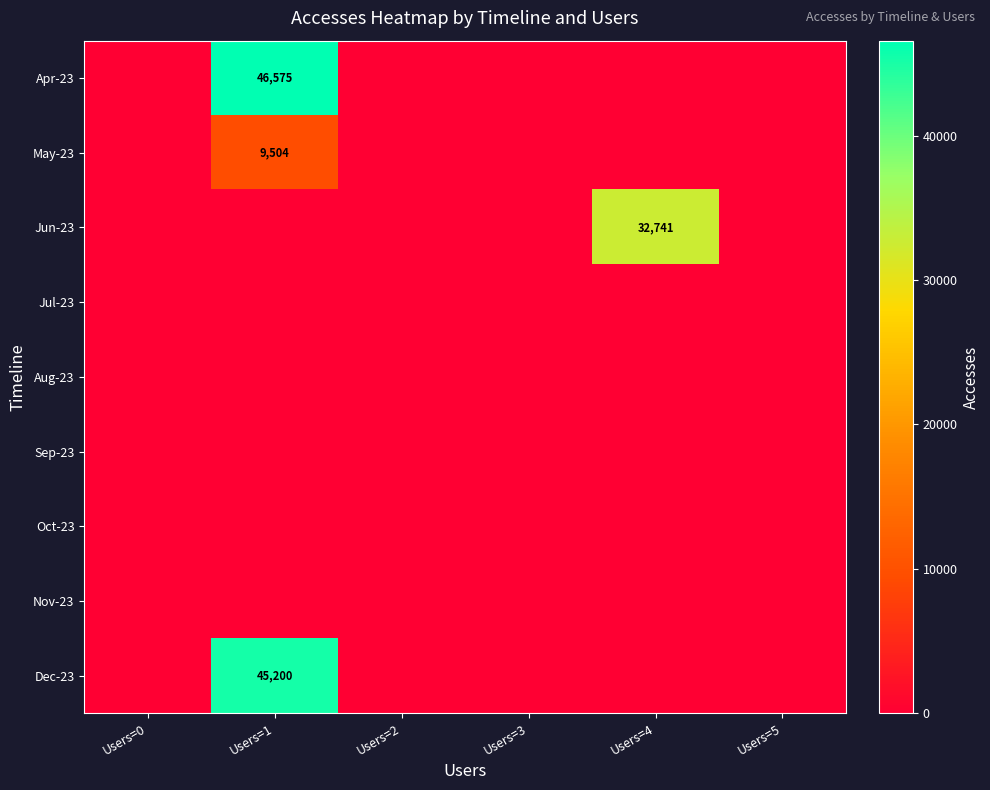

At which category is the sum across all series the highest?

Users=1